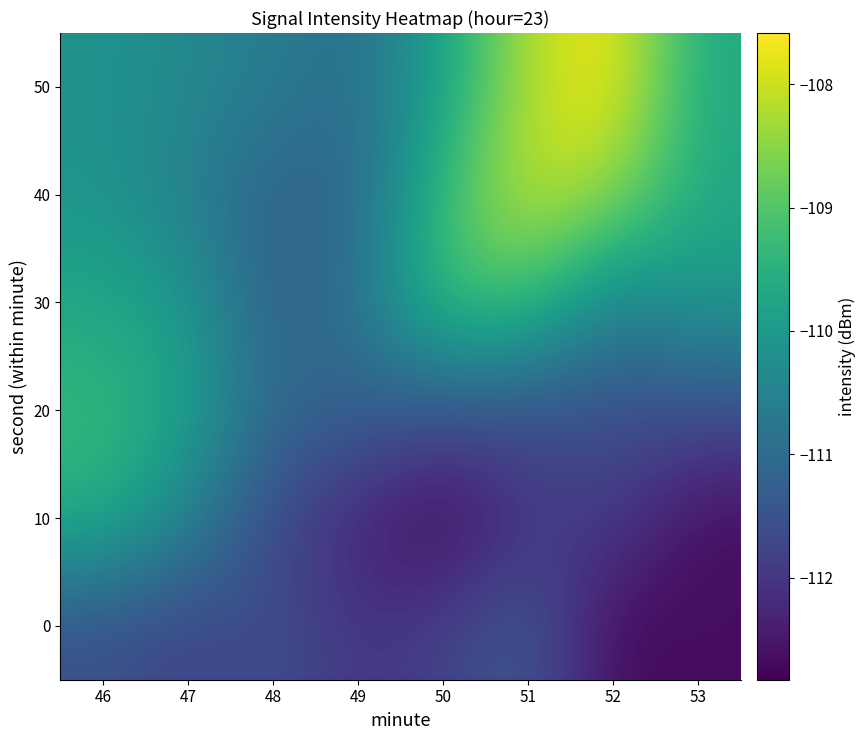

Reading left to right, extract all data points from this chart.

0: 46=-111.5	47=-111.8	48=-111.5	49=-112.0	50=-111.8	51=-111.3	52=-112.7	53=-112.6
10: 46=-109.5	47=-110.5	48=-111.7	49=-112.3	50=-112.8	51=-112.0	52=-111.9	53=-112.7
20: 46=-109.3	47=-109.8	48=-111.1	49=-111.2	50=-111.5	51=-111.6	52=-111.6	53=-111.6
30: 46=-109.7	47=-110.0	48=-111.3	49=-110.8	50=-109.1	51=-109.2	52=-110.6	53=-110.0
40: 46=-110.1	47=-110.6	48=-111.2	49=-111.1	50=-109.3	51=-108.0	52=-108.4	53=-109.7
50: 46=-110.1	47=-110.4	48=-110.6	49=-110.9	50=-109.8	51=-108.2	52=-107.6	53=-109.7